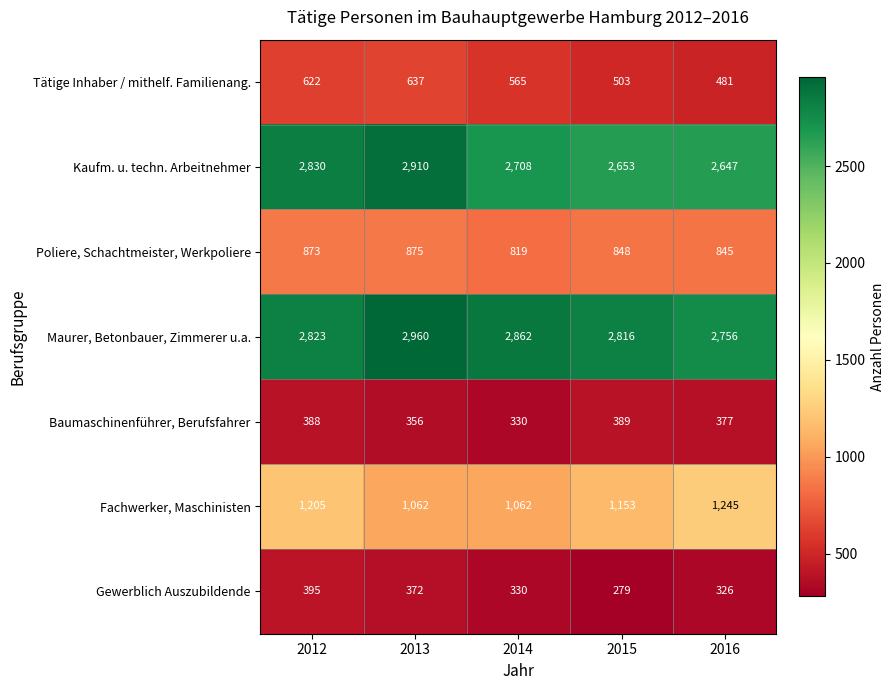

What is the sum of all Maurer, Betonbauer, Zimmerer u.a. values?

14217